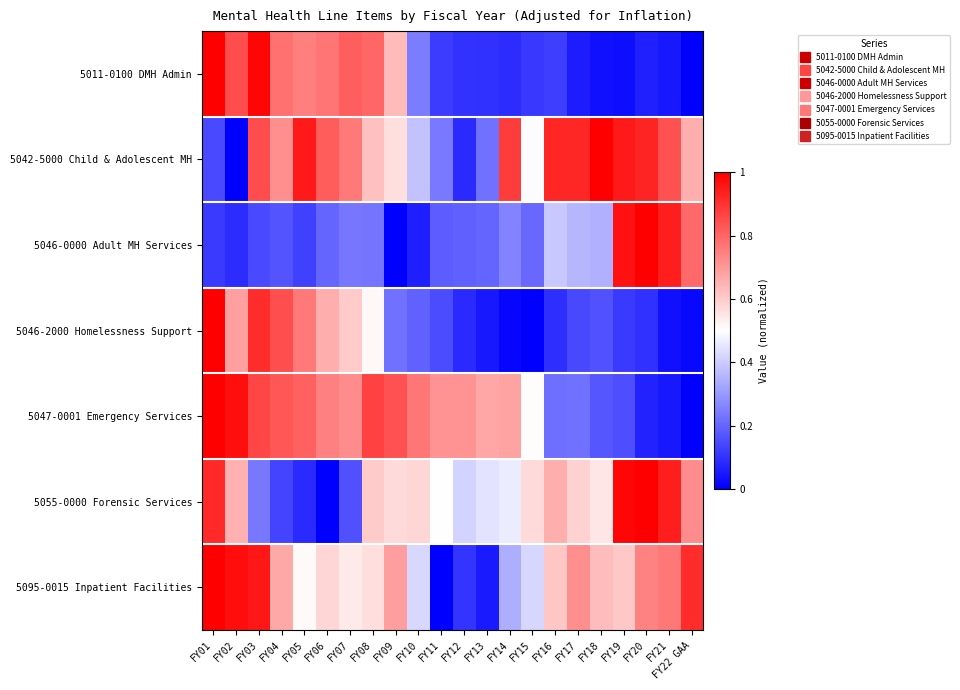

At which category is the sum across all series the highest?

FY01